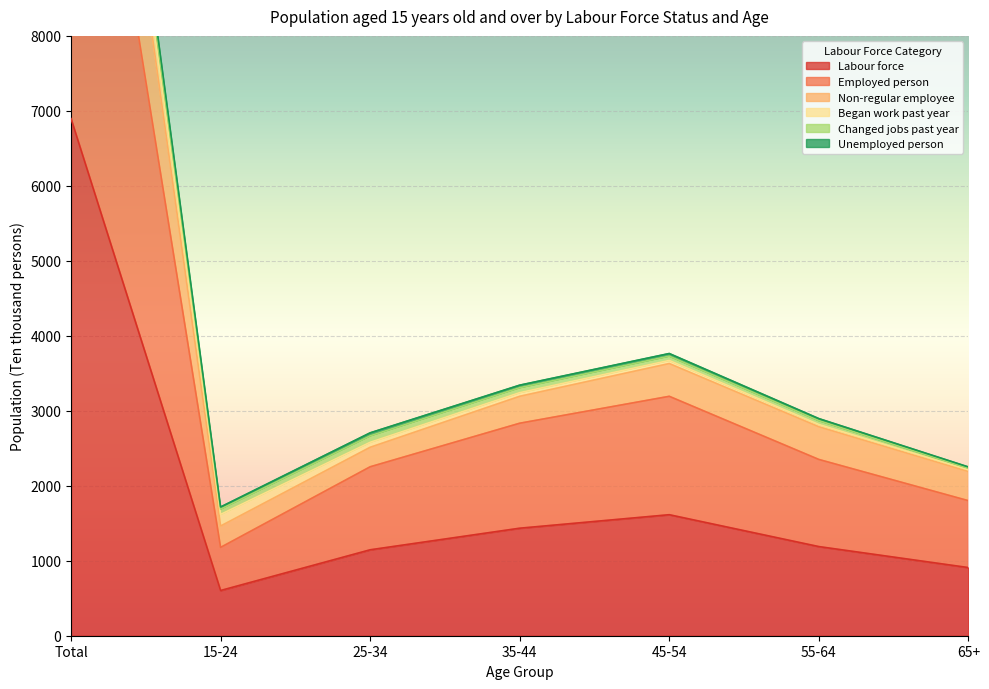

What is the greatest value displayed?

16677